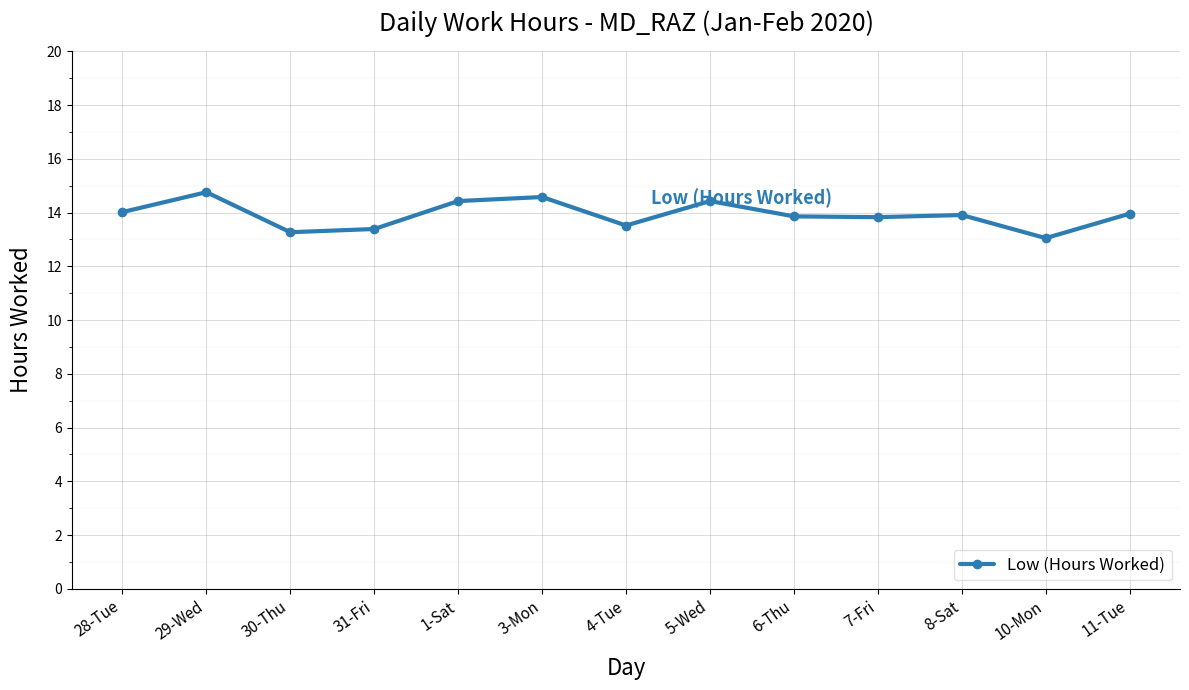

What position from the left is 11-Tue?

13